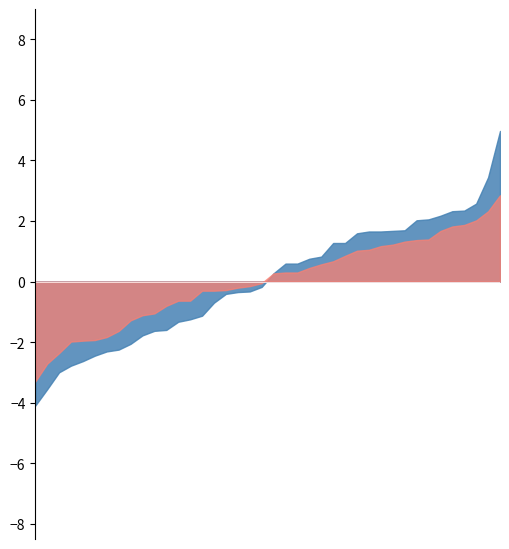

Which series has the largest range (max minus min)?

P1